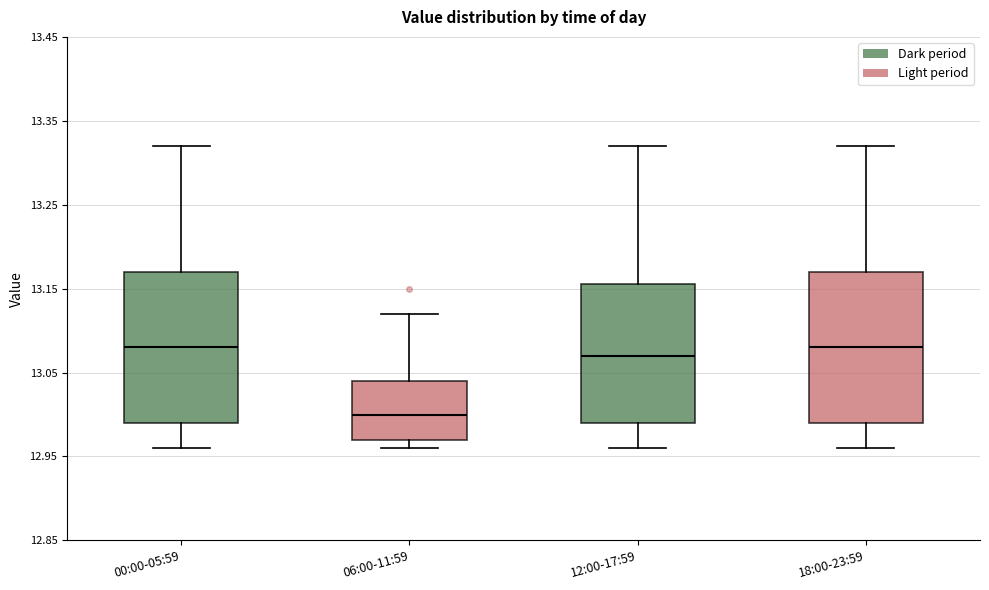

Reading left to right, transcribe this box plot: for each box, give where its median line is, the range the box spans, and where its two whiskers end, as read against the y-axis. The values are not printed on the chart, so give them approximately, as read against the axis.

00:00-05:59: median 13.08, box 12.99 to 13.17, whiskers 12.96 to 13.32
06:00-11:59: median 13.00, box 12.97 to 13.04, whiskers 12.96 to 13.12
12:00-17:59: median 13.07, box 12.99 to 13.16, whiskers 12.96 to 13.32
18:00-23:59: median 13.08, box 12.99 to 13.17, whiskers 12.96 to 13.32